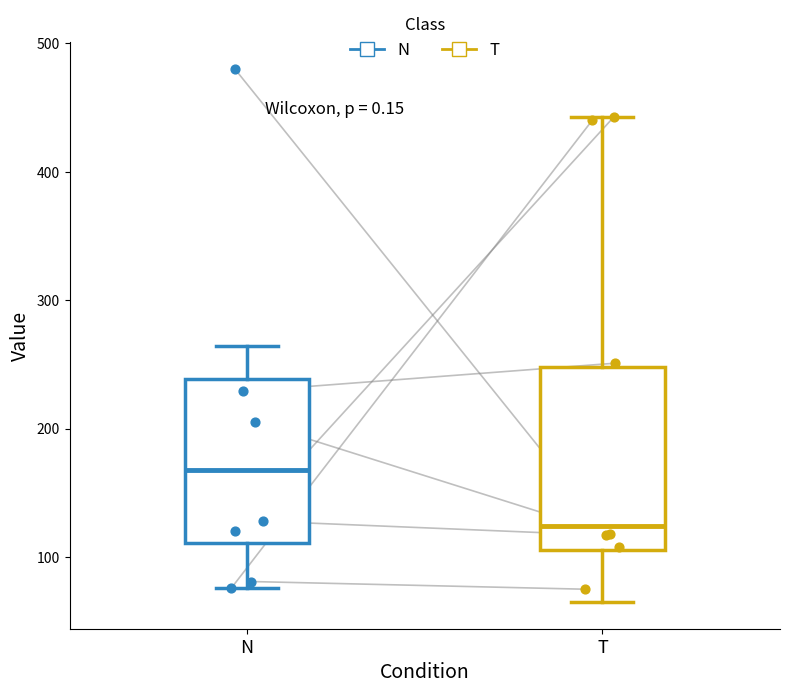

Comparing the boxes themselves (not the whiskers), which one is the tallest?

T